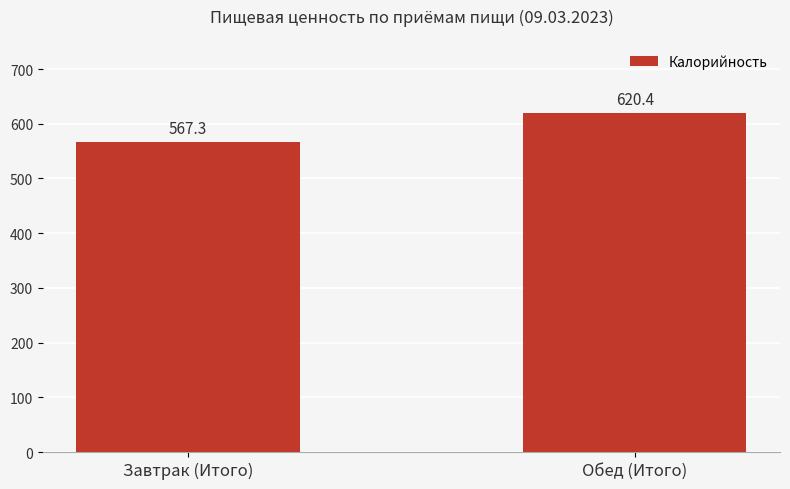

What is the greatest value displayed?

620.4